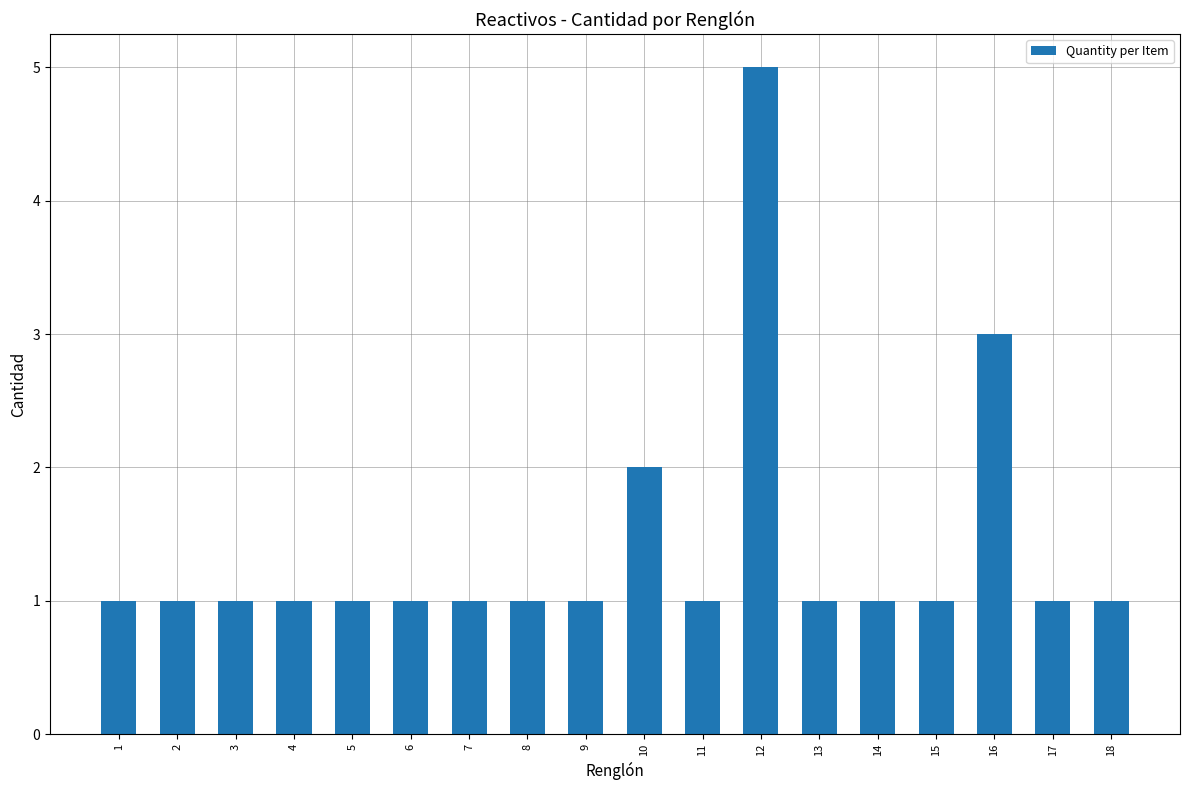

Reading right to left, extract all data points from this chart.

1	1	3	1	1	1	5	1	2	1	1	1	1	1	1	1	1	1